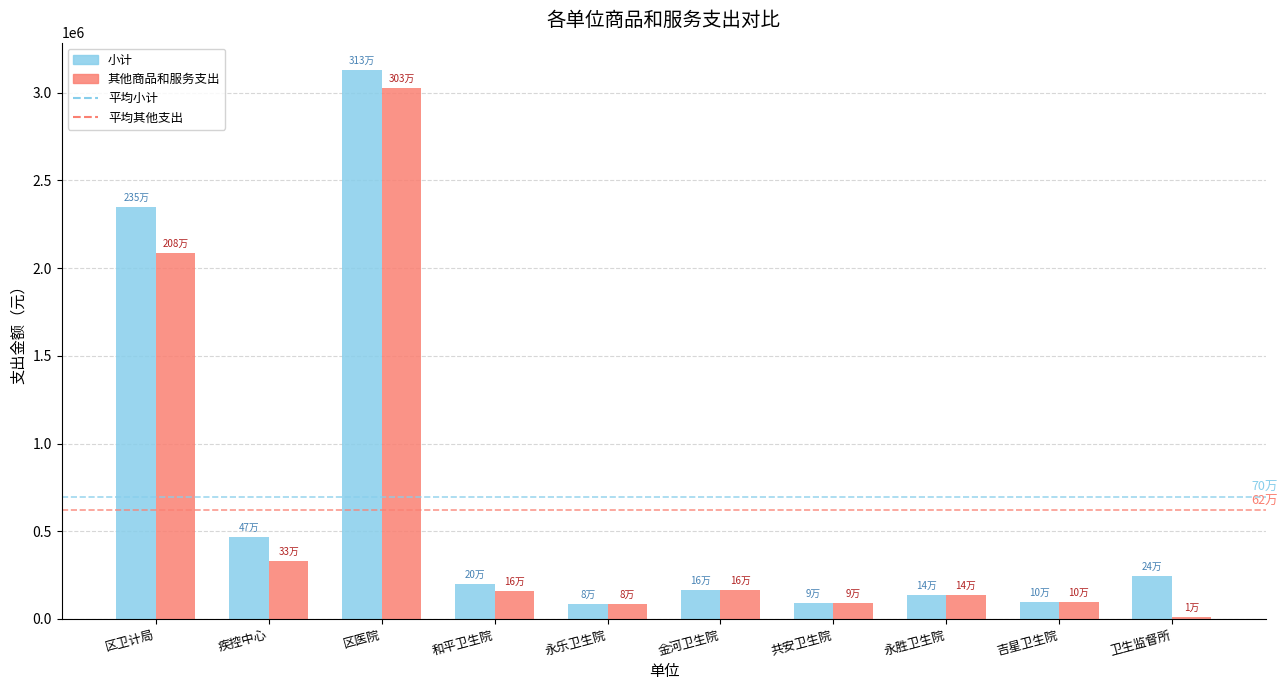

Between 共安卫生院 and 卫生监督所, which series saw the biggest shift?

小计